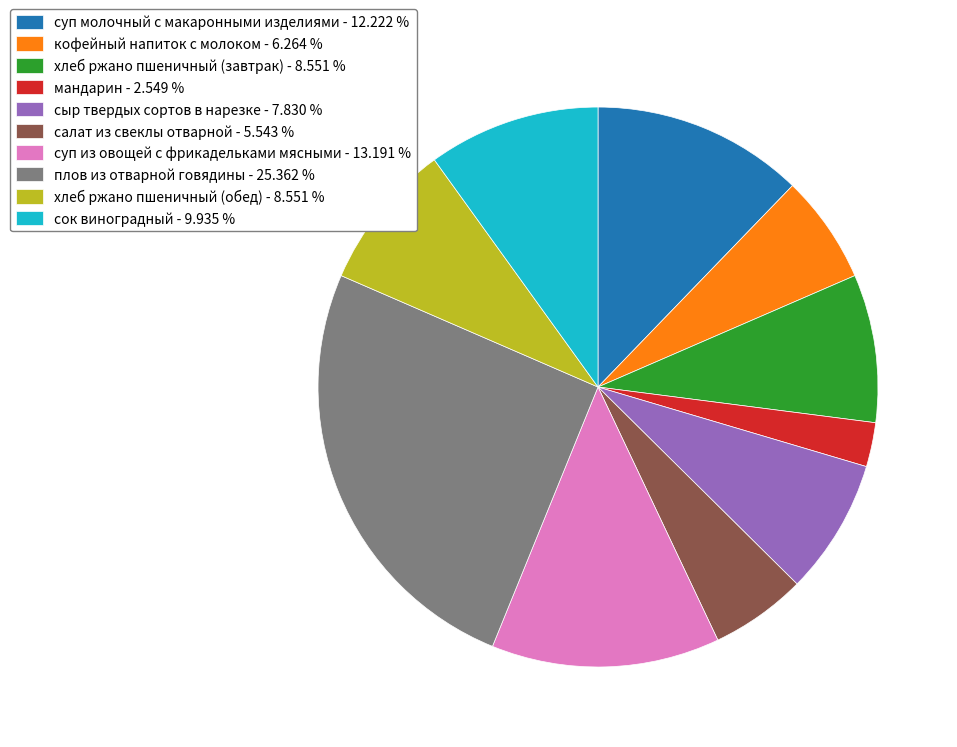

Is the sum of суп из овощей с фрикадельками мясными - 13.191 % and сыр твердых сортов в нарезке - 7.830 % greater than half?

No